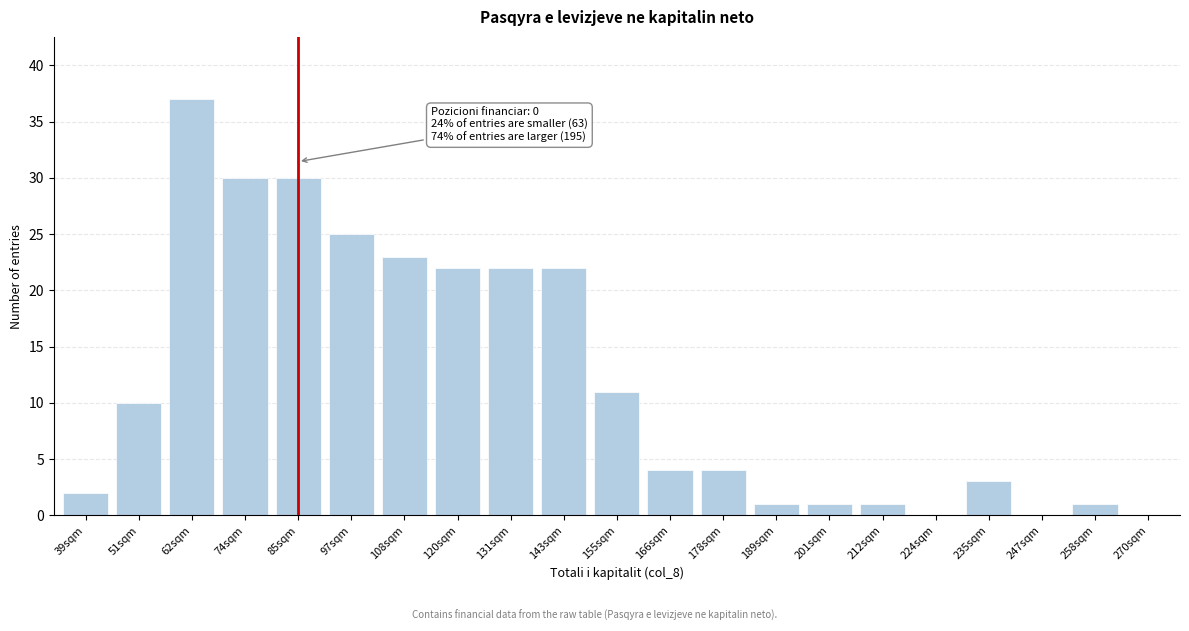

Reading left to right, list all the values displayed in this chart.

39sqm=2	51sqm=10	62sqm=37	74sqm=30	85sqm=30	97sqm=25	108sqm=23	120sqm=22	131sqm=22	143sqm=22	155sqm=11	166sqm=4	178sqm=4	189sqm=1	201sqm=1	212sqm=1	224sqm=0	235sqm=3	247sqm=0	258sqm=1	270sqm=0